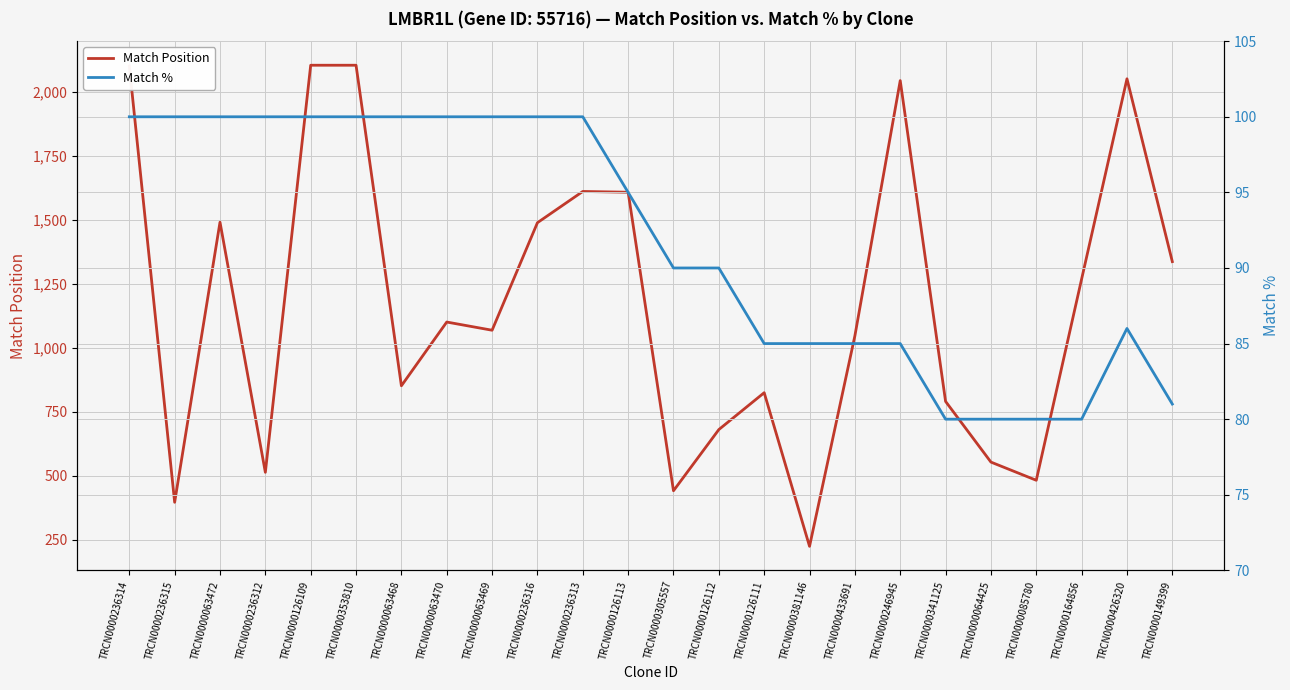

How many series are shown in this chart?

2